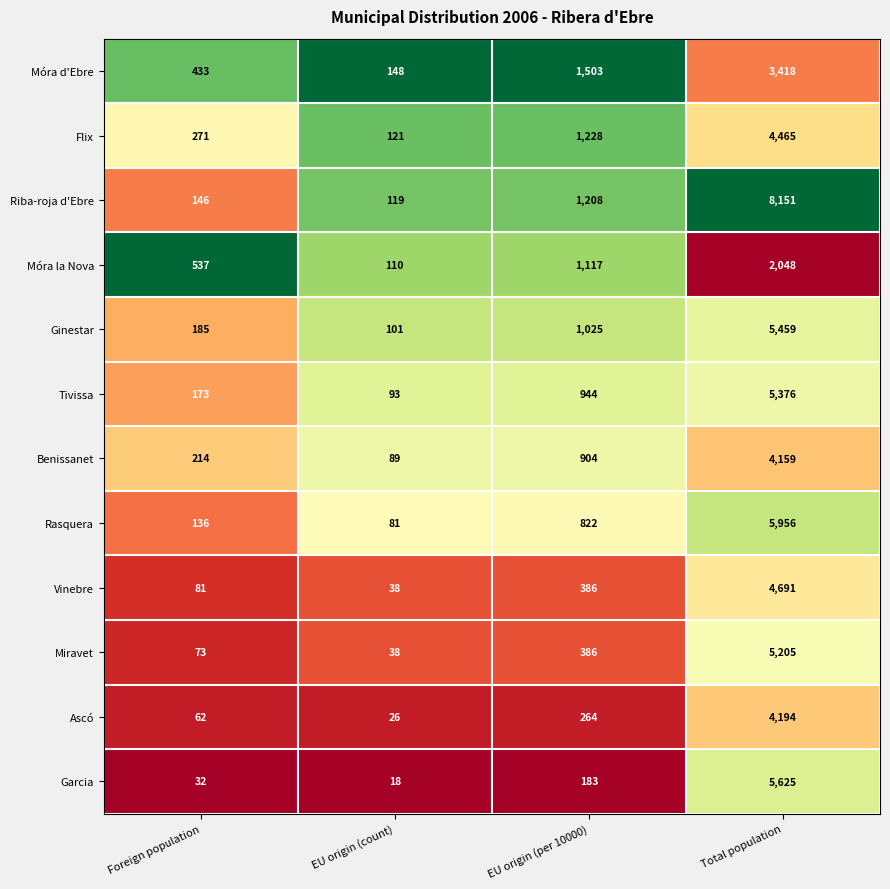

Read the Móra la Nova value at Foreign population.

537